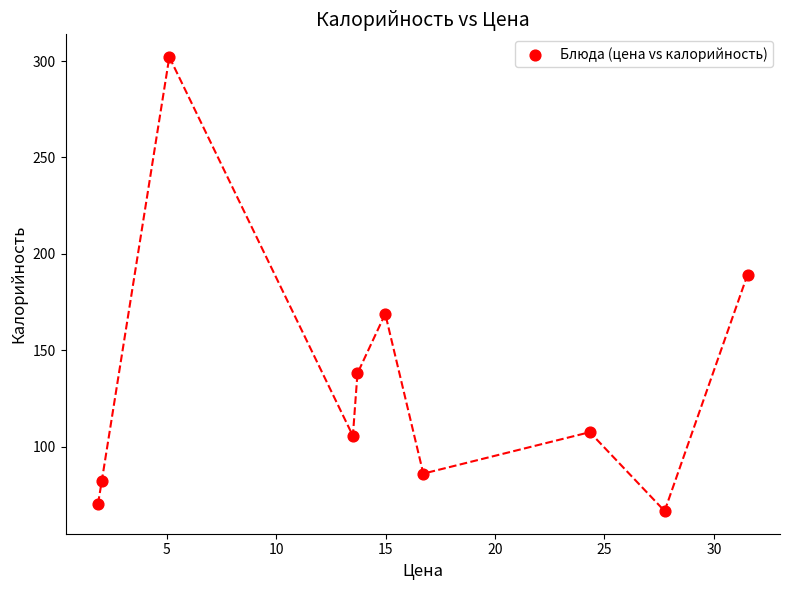

What Y value in the scatter plot is closest to 184?

189.2